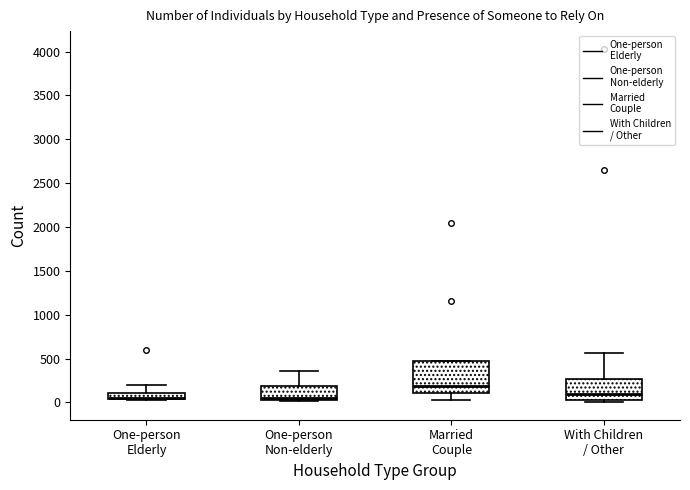

Where is the upper edge of the box for With Children / Other on the y-axis? The values are not printed on the chart, so give them approximately, as read against the axis.

250